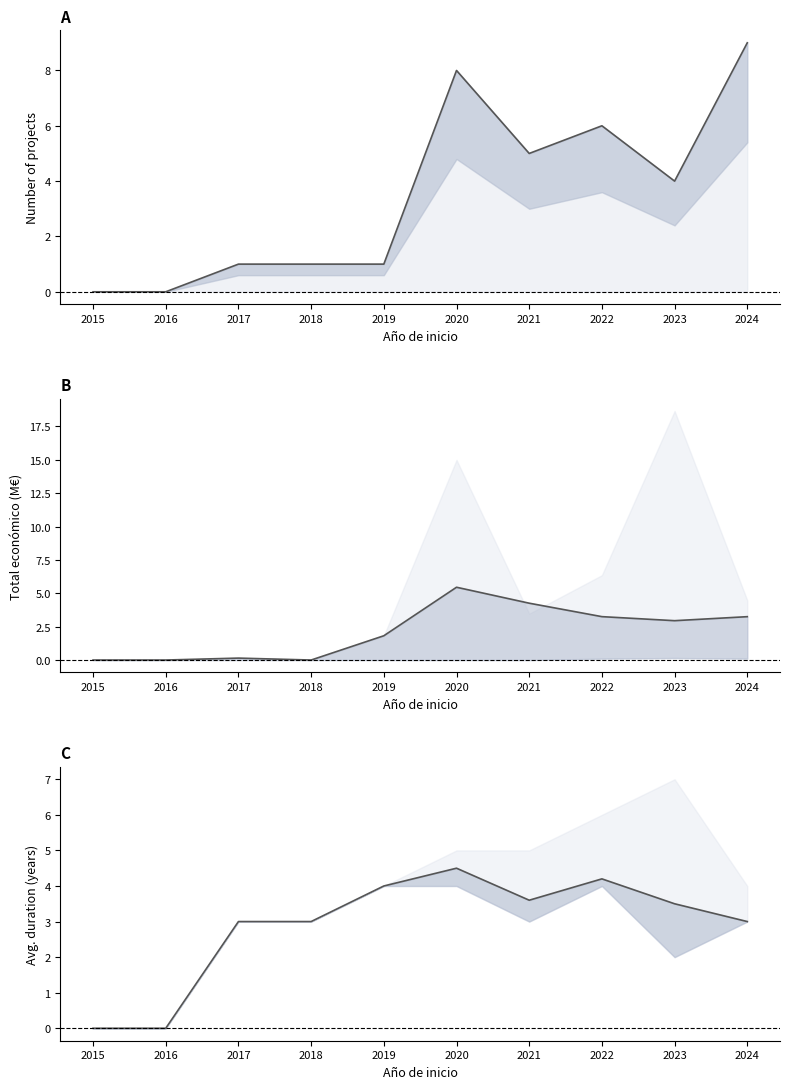

Rank the series by their average value, from lowest to highest.

Total económico (mean), Duration (mean), Project count (mean)